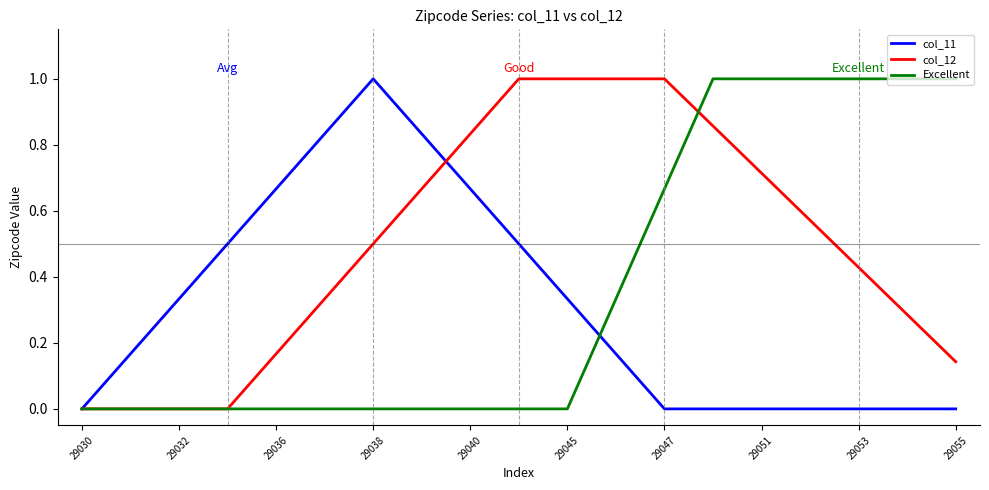

List the series in order of their overall mean, highest first.

col_12, Excellent, col_11